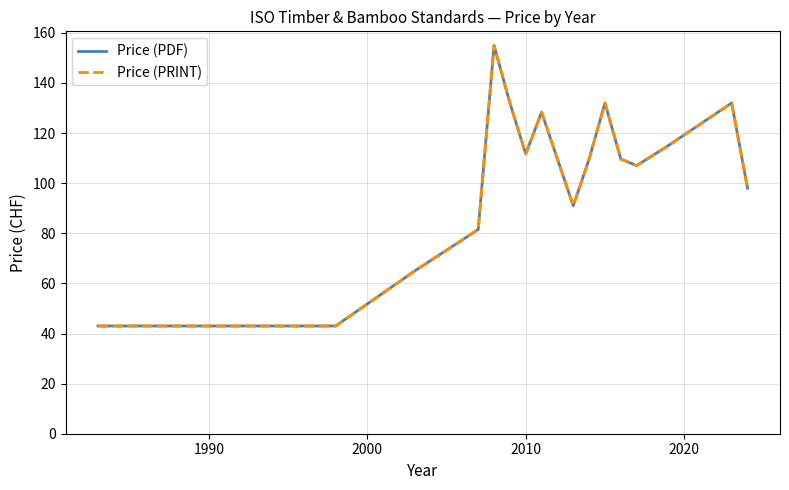

Is this an area chart (filled region under the line)?

No